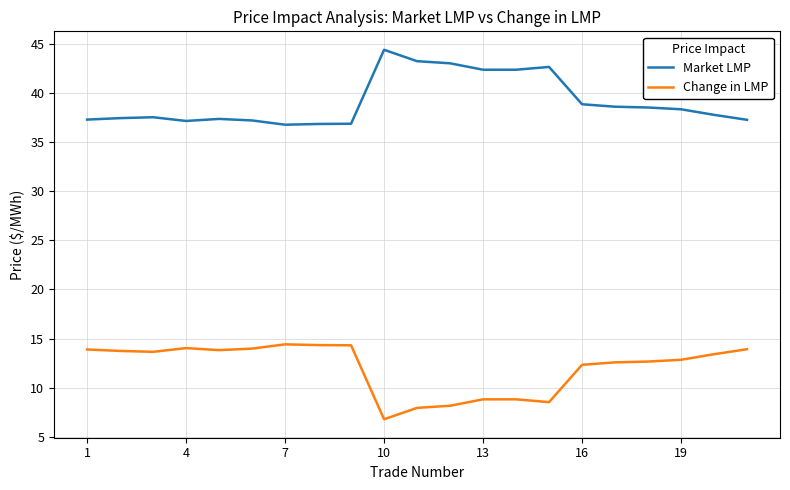

What is the lowest value of the Change in LMP series?

6.8